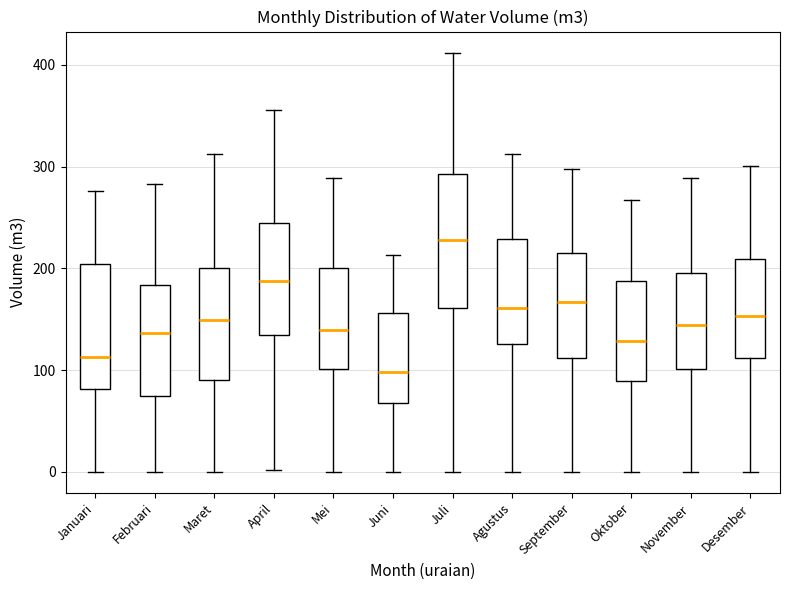

Reading left to right, transcribe this box plot: for each box, give where its median line is, the range the box spans, and where its two whiskers end, as read against the y-axis. The values are not printed on the chart, so give them approximately, as read against the axis.

Januari: median 110, box 80 to 200, whiskers 0 to 280
Februari: median 140, box 70 to 180, whiskers 0 to 280
Maret: median 150, box 90 to 200, whiskers 0 to 310
April: median 190, box 130 to 240, whiskers 0 to 360
Mei: median 140, box 100 to 200, whiskers 0 to 290
Juni: median 100, box 70 to 160, whiskers 0 to 210
Juli: median 230, box 160 to 290, whiskers 0 to 410
Agustus: median 160, box 130 to 230, whiskers 0 to 310
September: median 170, box 110 to 220, whiskers 0 to 300
Oktober: median 130, box 90 to 190, whiskers 0 to 270
November: median 140, box 100 to 200, whiskers 0 to 290
Desember: median 150, box 110 to 210, whiskers 0 to 300